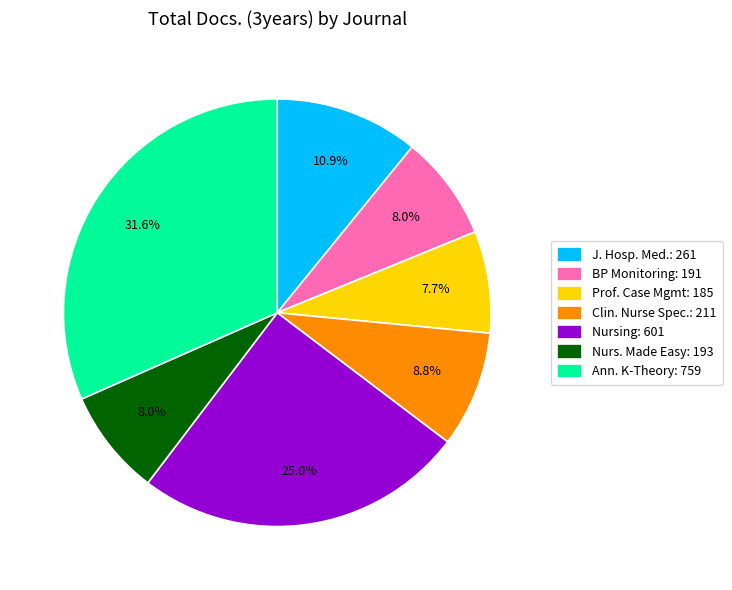

Which category has the biggest portion of the pie?

Ann. K-Theory: 759